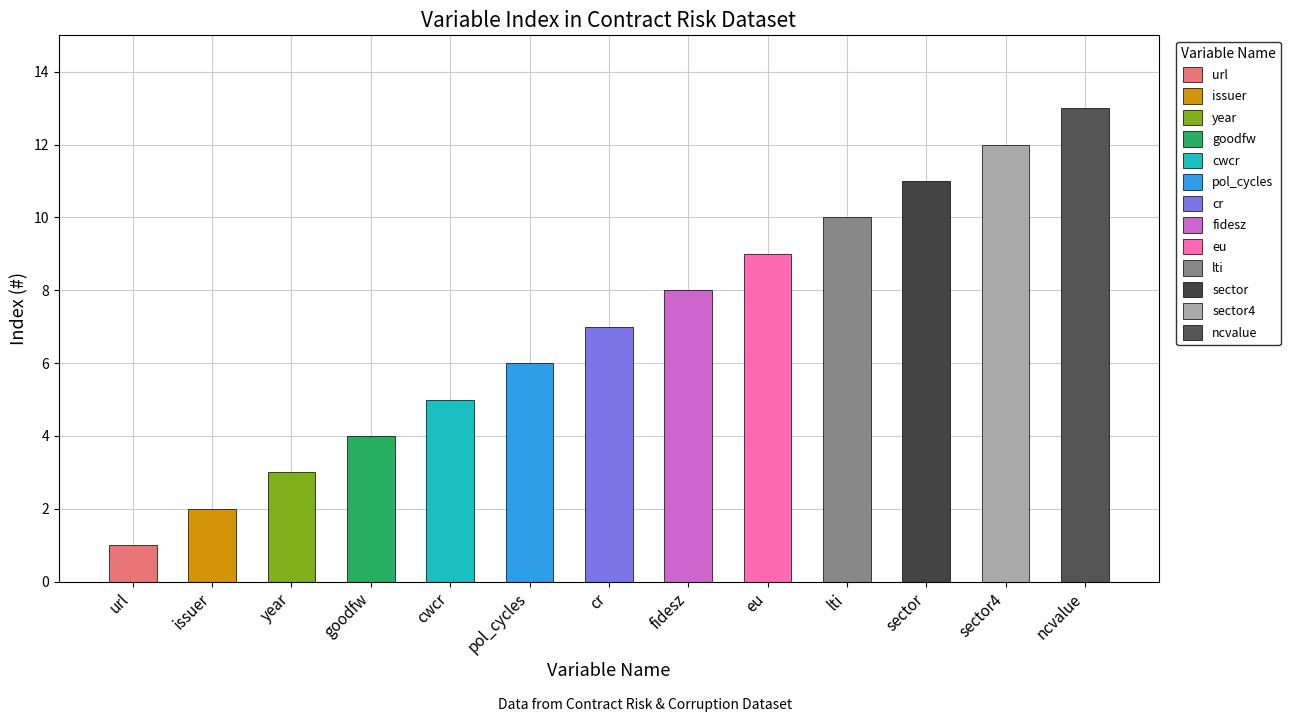

The value at url is 1. True or false?

False